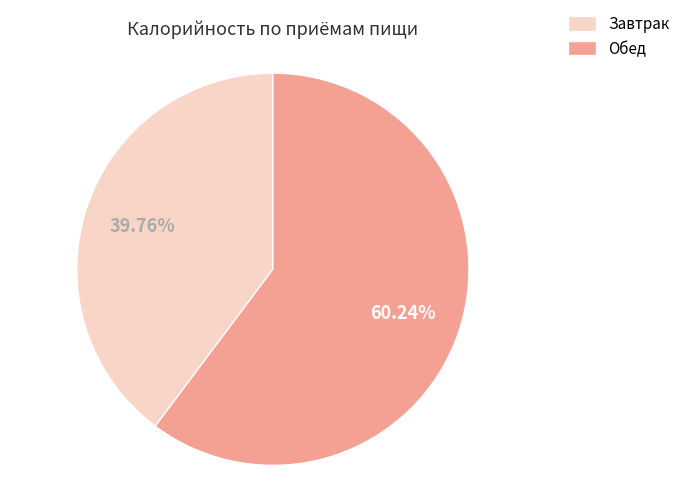

To the nearest percent, what is the average slice percentage?

50%